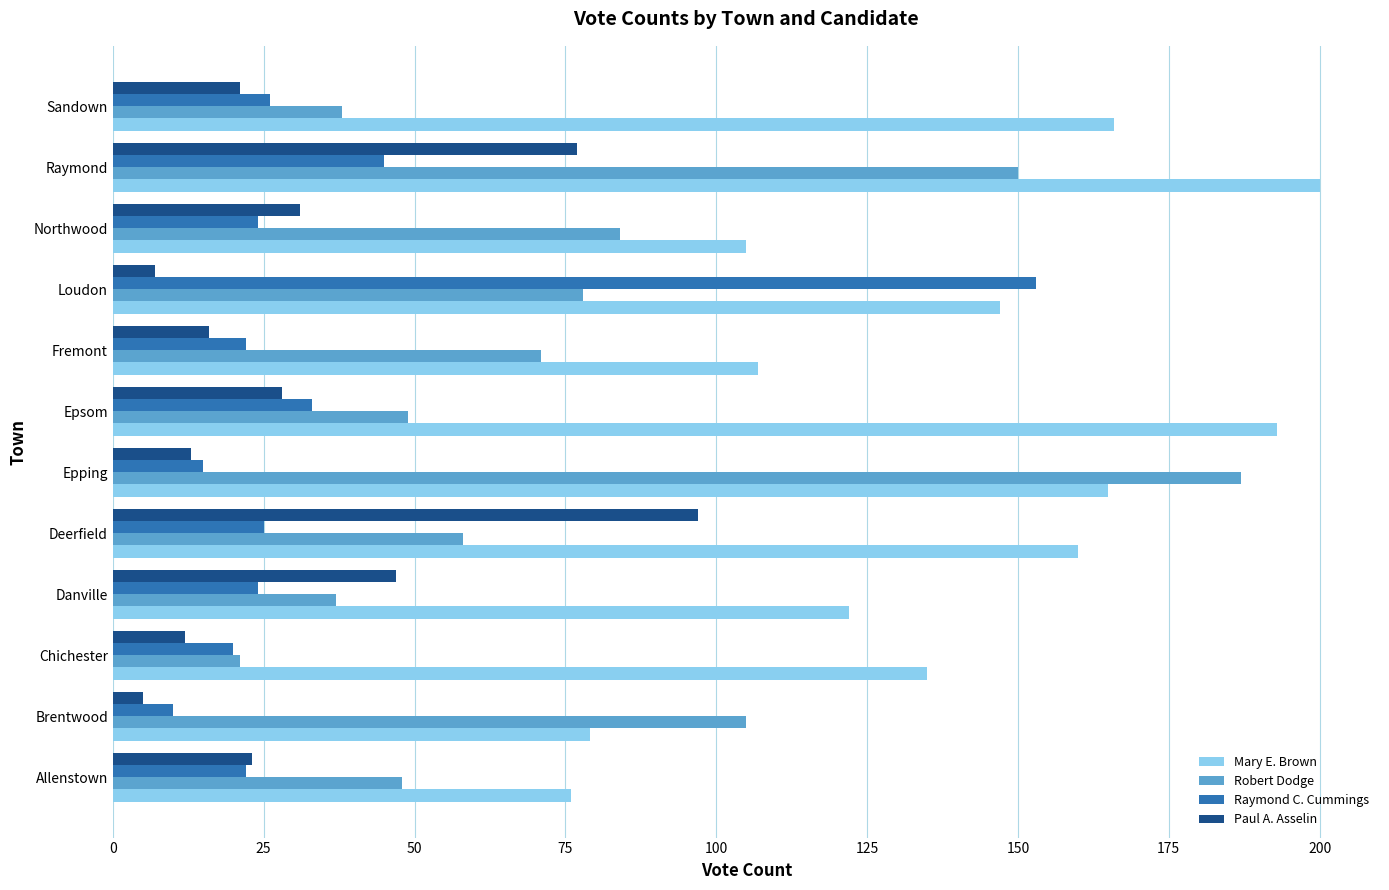

True or false: Mary E. Brown has a value of 135 at Chichester.

True